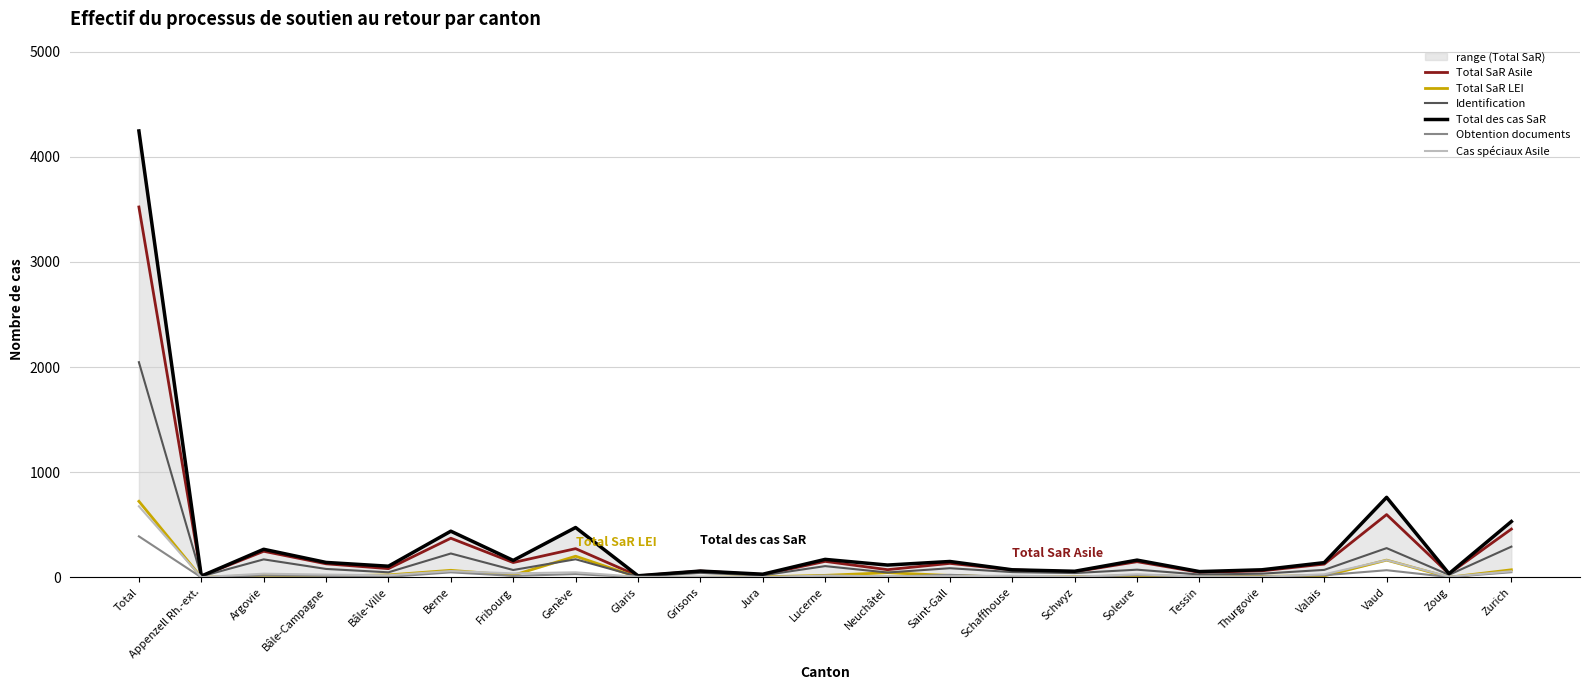

True or false: Total SaR Asile and Total SaR LEI intersect in this chart.

False